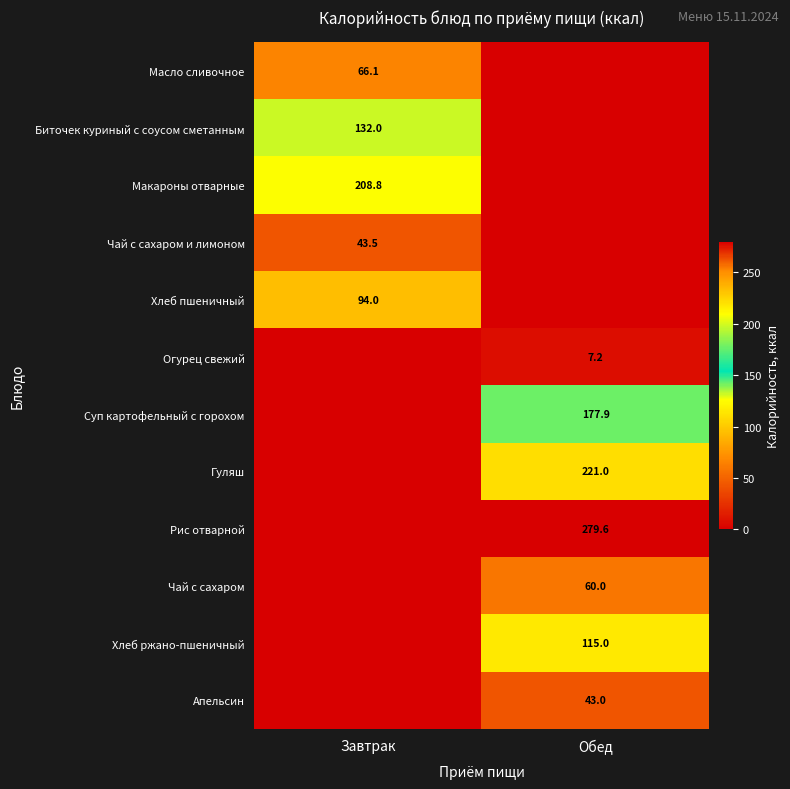

At how many categories does at least one series exceed 60?

2